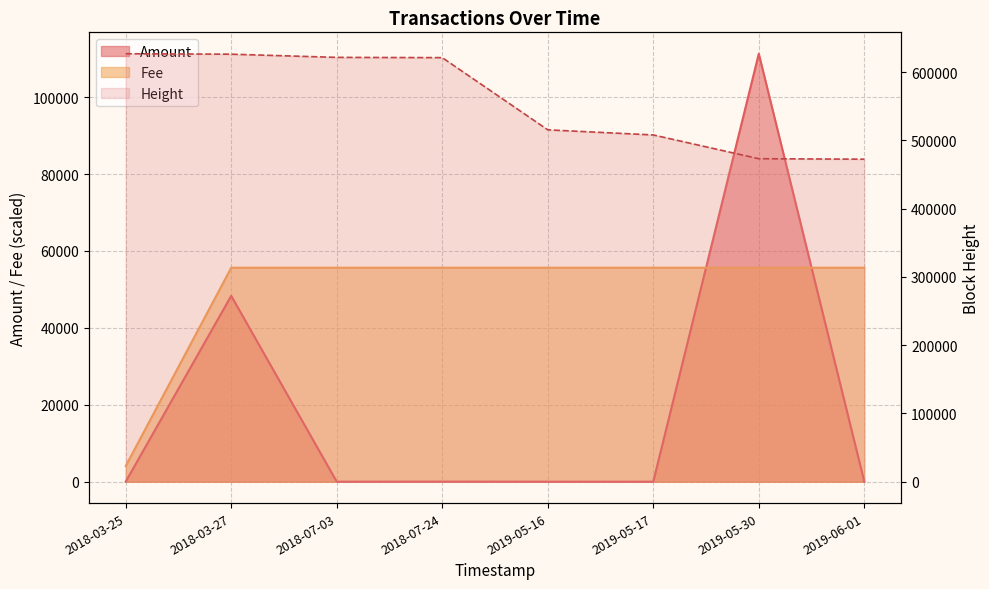

What is the label of the 5th point from the right?

2018-07-24